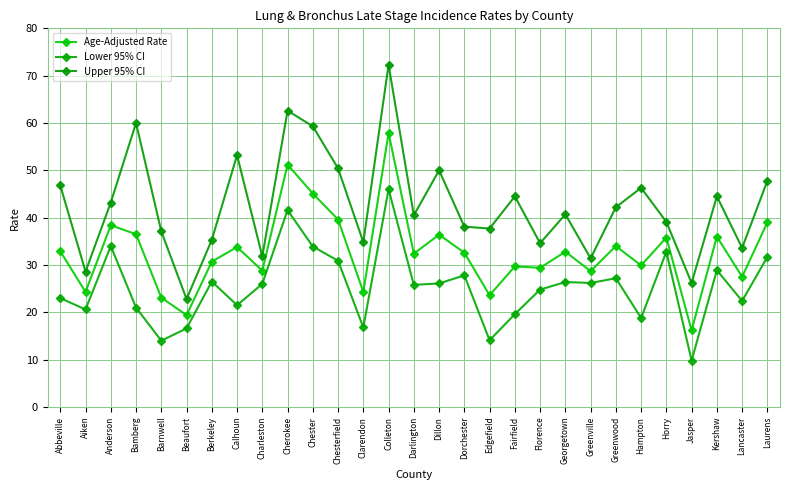

Is it true that Age-Adjusted Rate equals 8.9 at Lancaster?

False